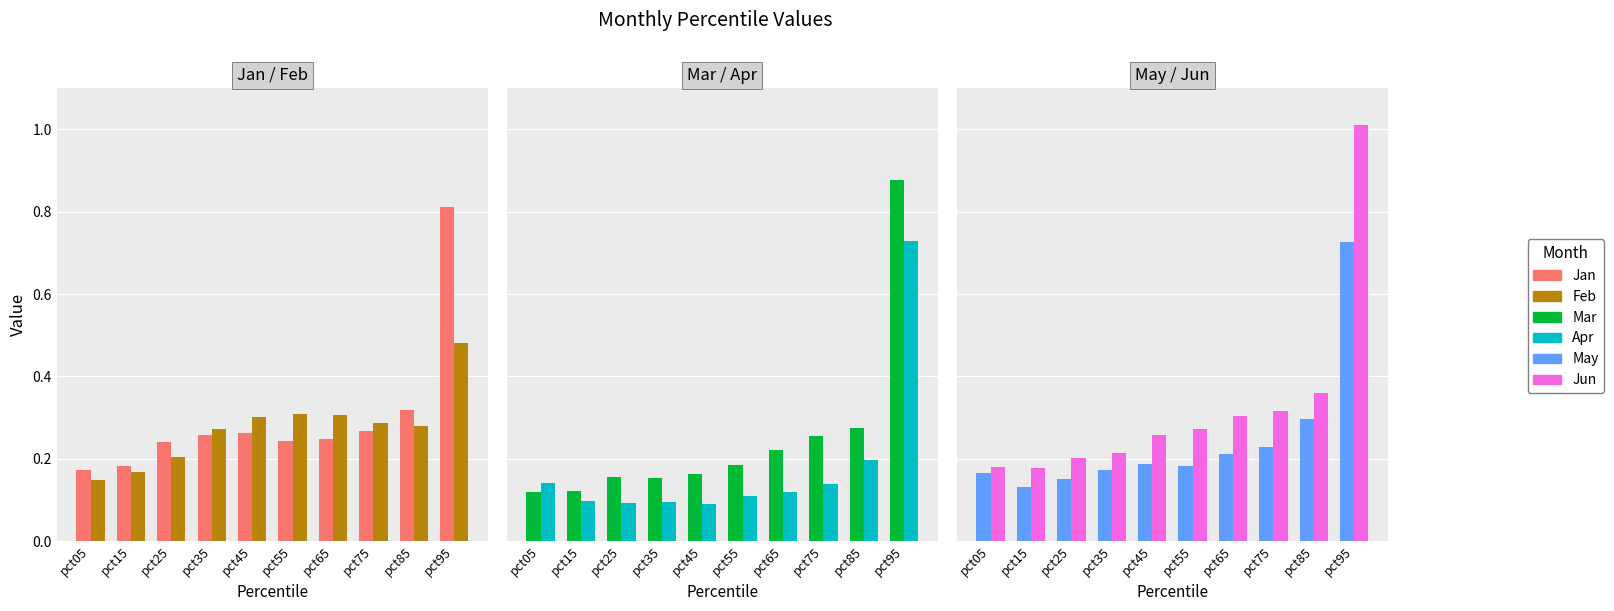

What is the approximate value of Apr at pct85?

0.2